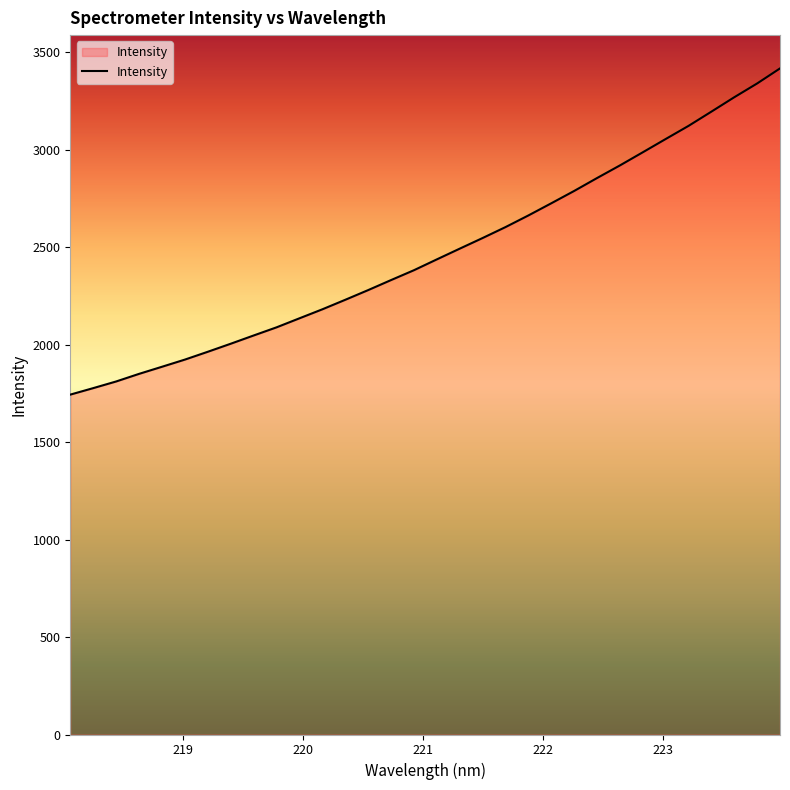

How many lines are shown in the chart?

1